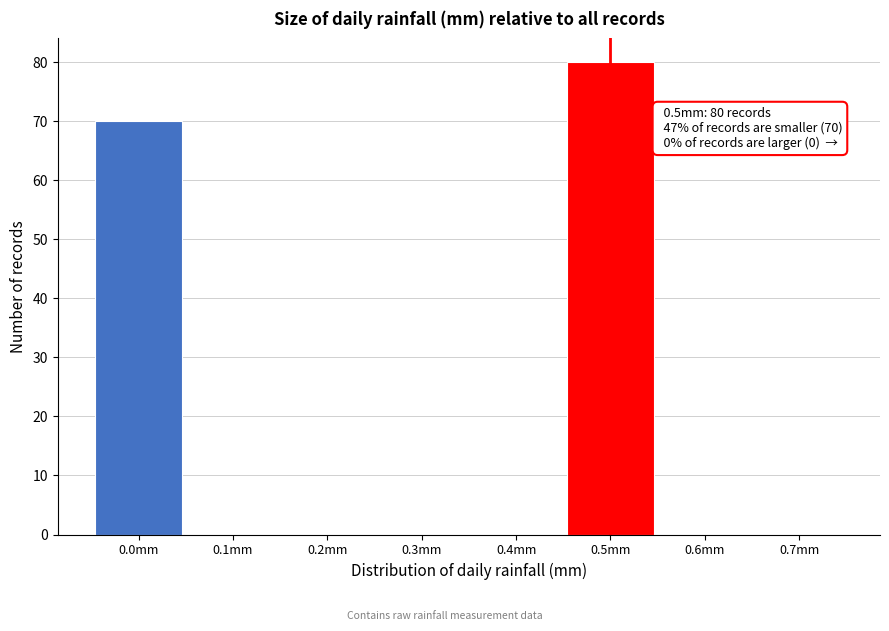

Which range on the x-axis has the tallest bar?

0.45 to 0.55